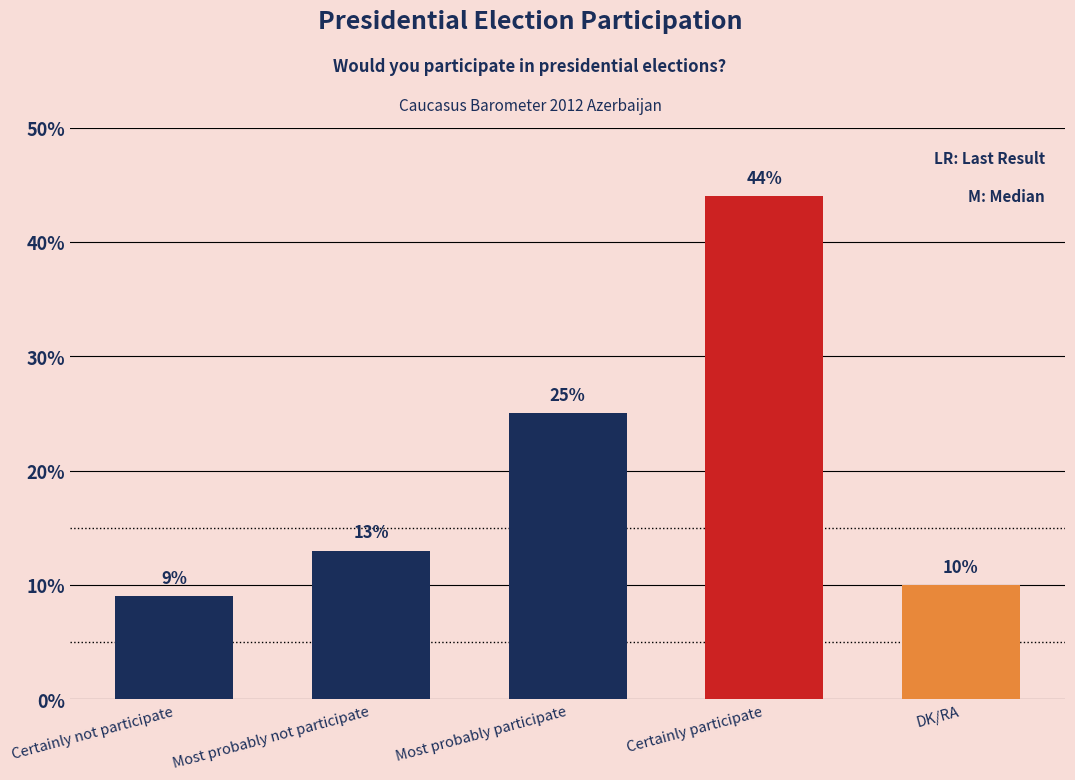

List the labels in order of value, largest first.

Certainly participate, Most probably participate, Most probably not participate, DK/RA, Certainly not participate